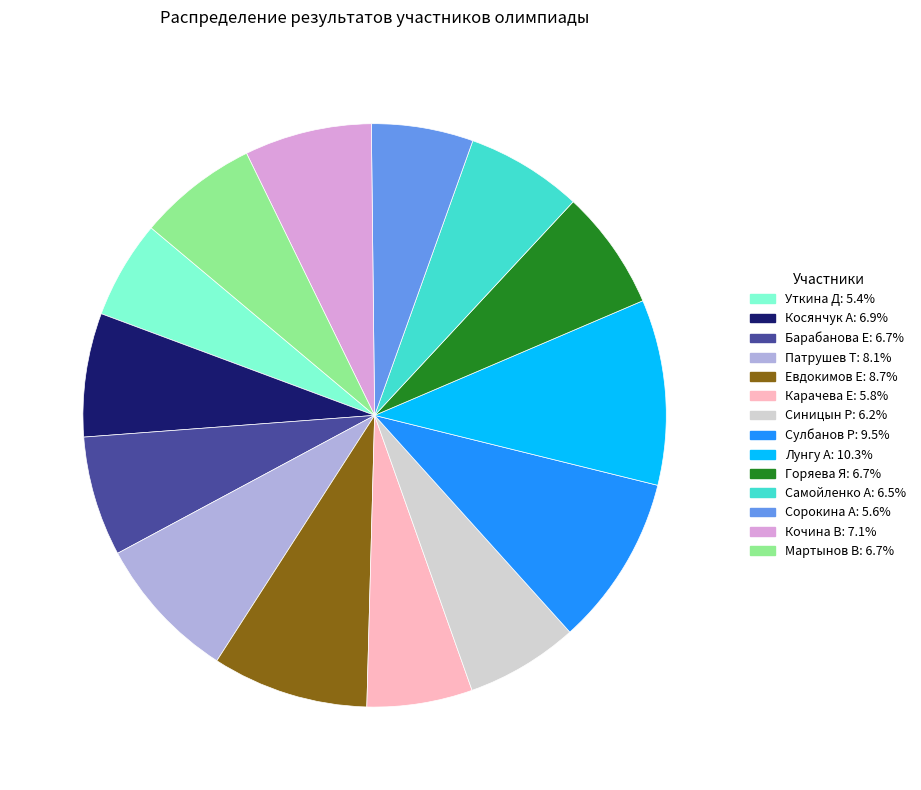

Count the number of slices in the pie.

14